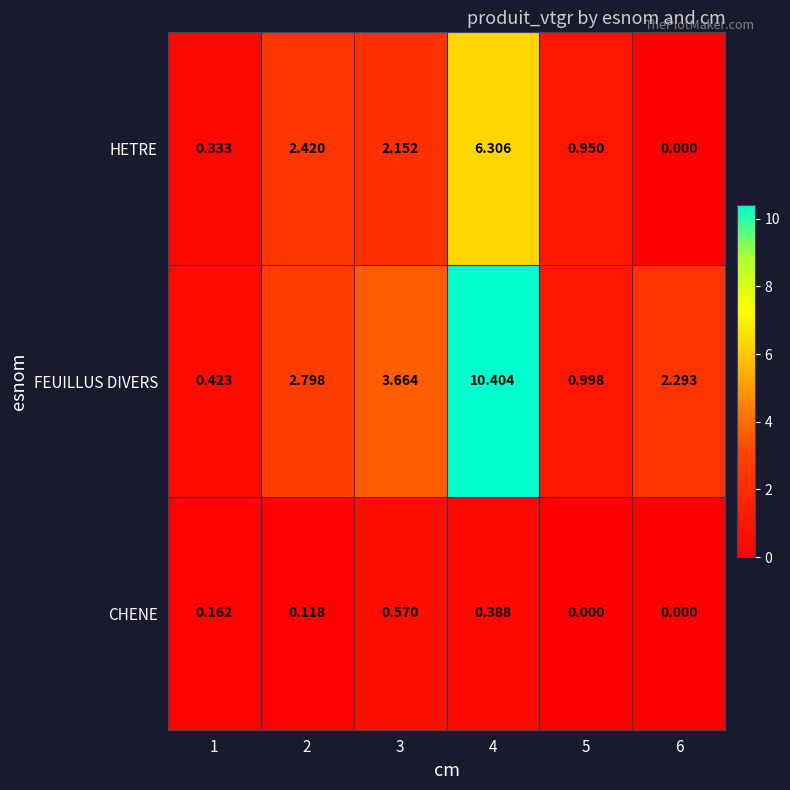

At 1, list the series in order from smallest to largest.

CHENE, HETRE, FEUILLUS DIVERS